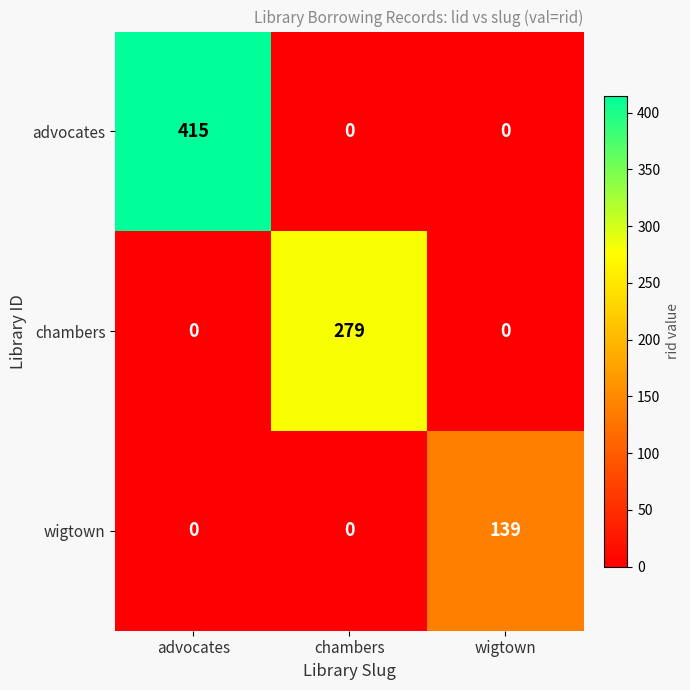

What is the average value of the chambers series?

93